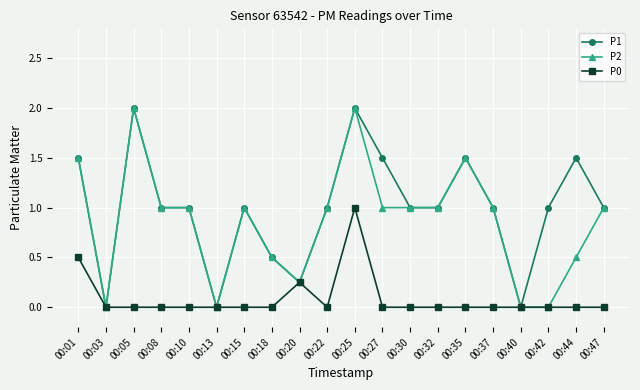

Which category has the highest value in the P0 series?

00:25